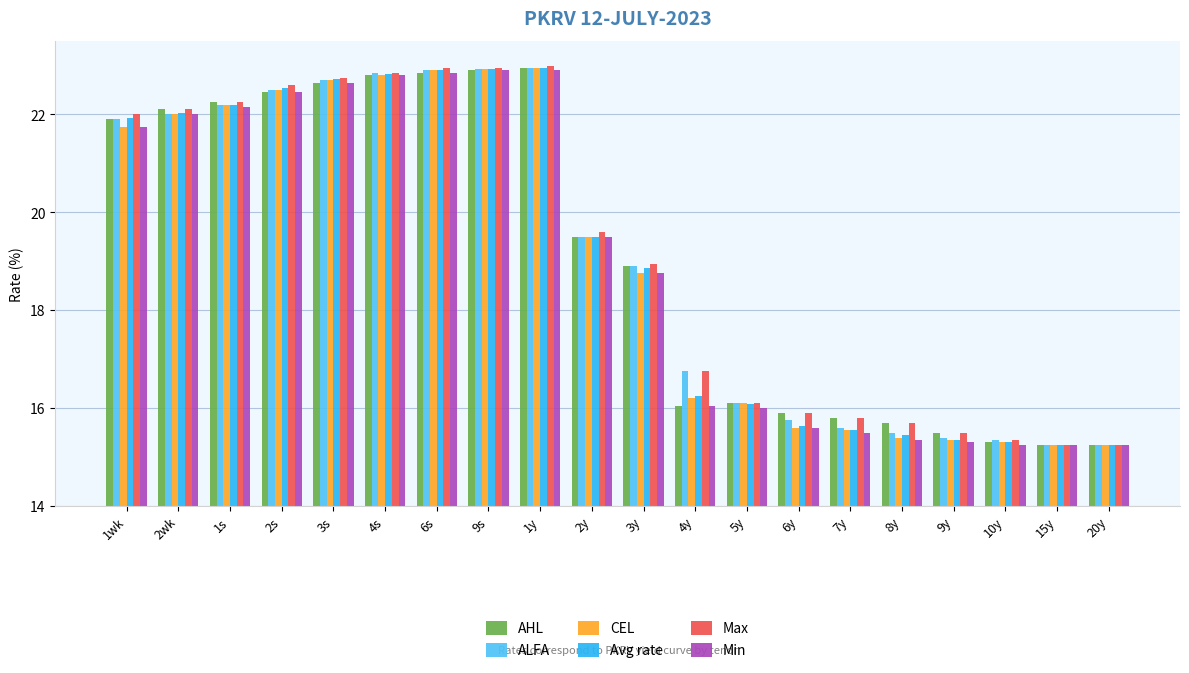

What is the difference between the highest and lowest values at 6y?

0.3